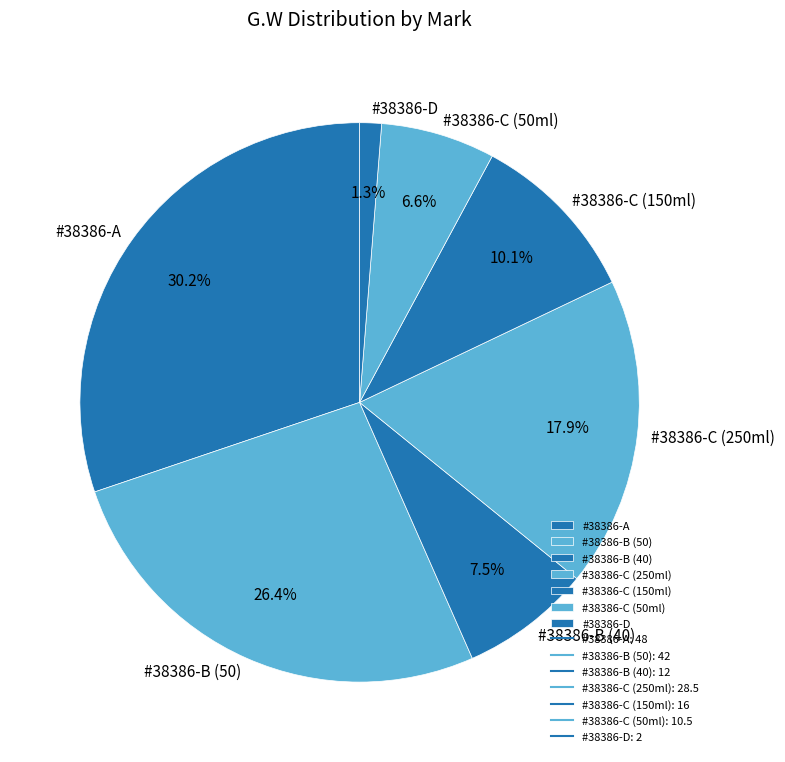

To the nearest percent, what is the combined percentage of #38386-D and #38386-B (50)?

28%